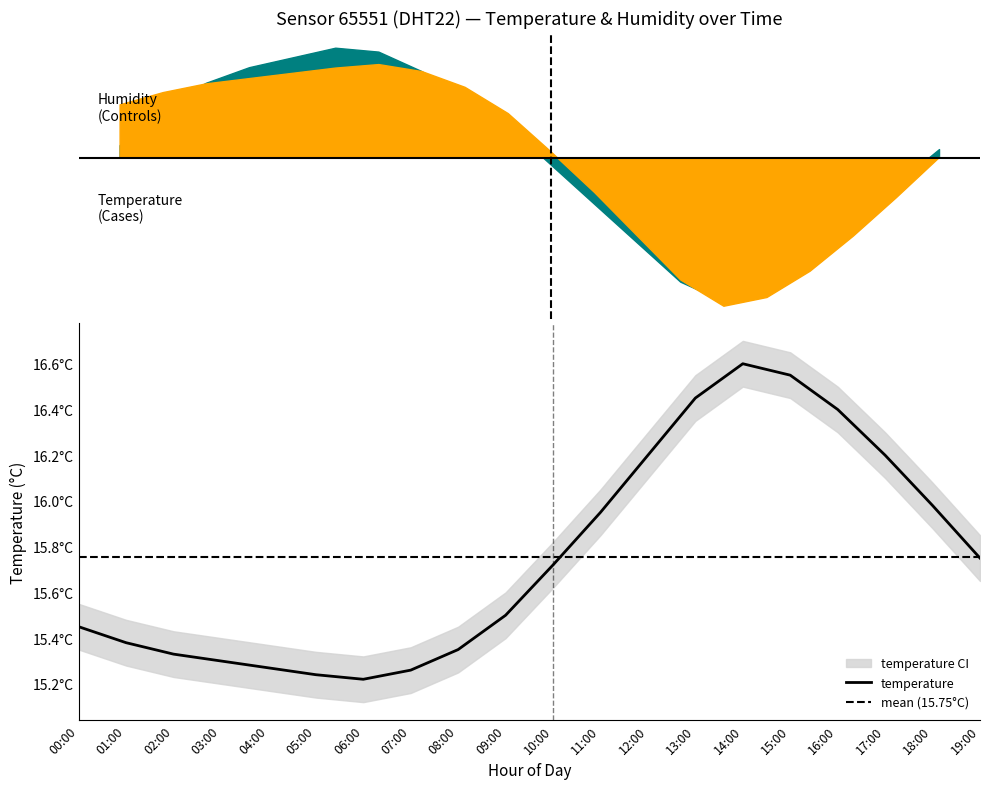

How many lines are shown in the chart?

1